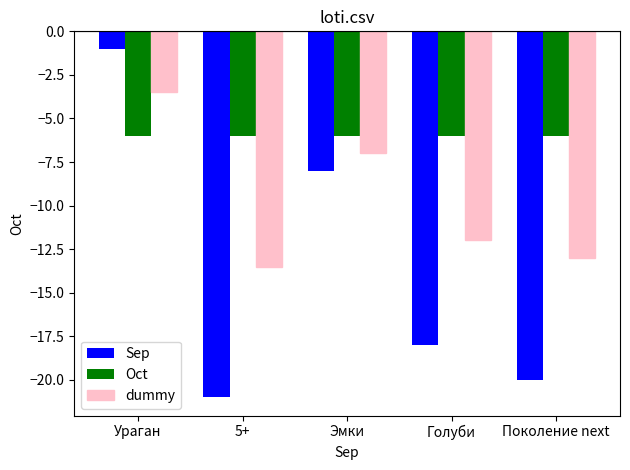

What is the label of the 1st bar from the left?

Ураган